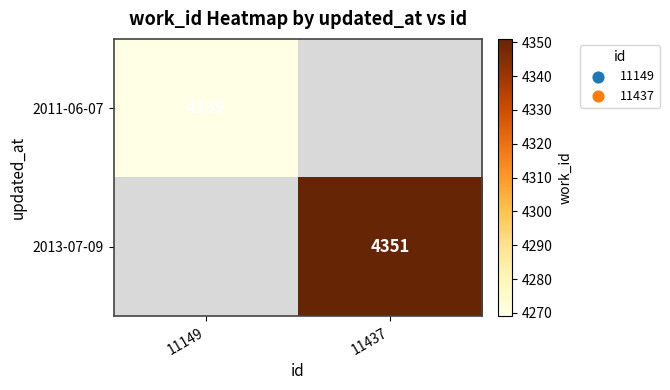

The value of 2013-07-09 at 11437 is 4351. True or false?

True